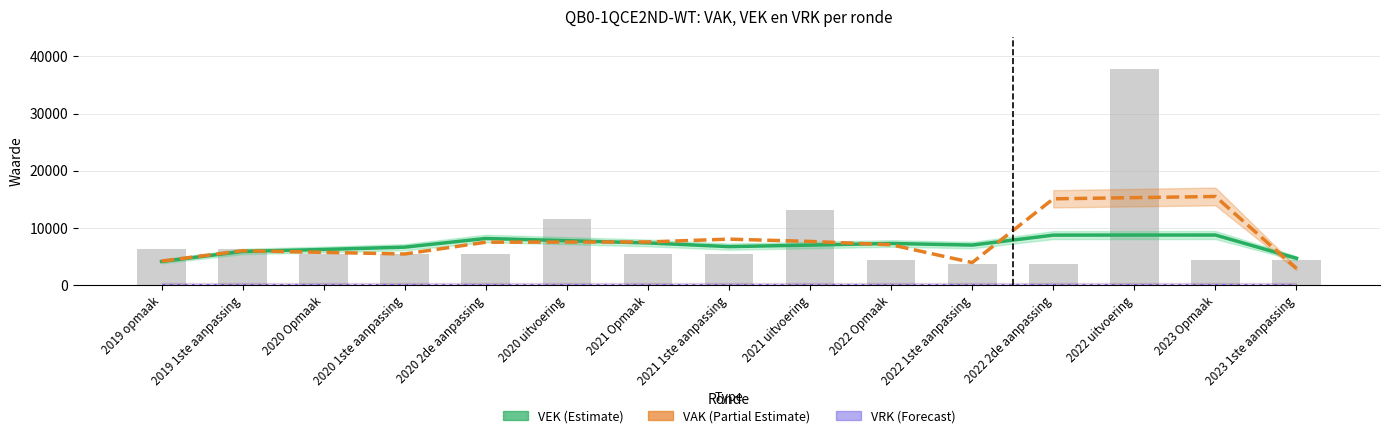

Is the value of VAK (Partial Estimate) at 2020 1ste aanpassing greater than the value of VEK (Estimate) at 2023 1ste aanpassing?

Yes